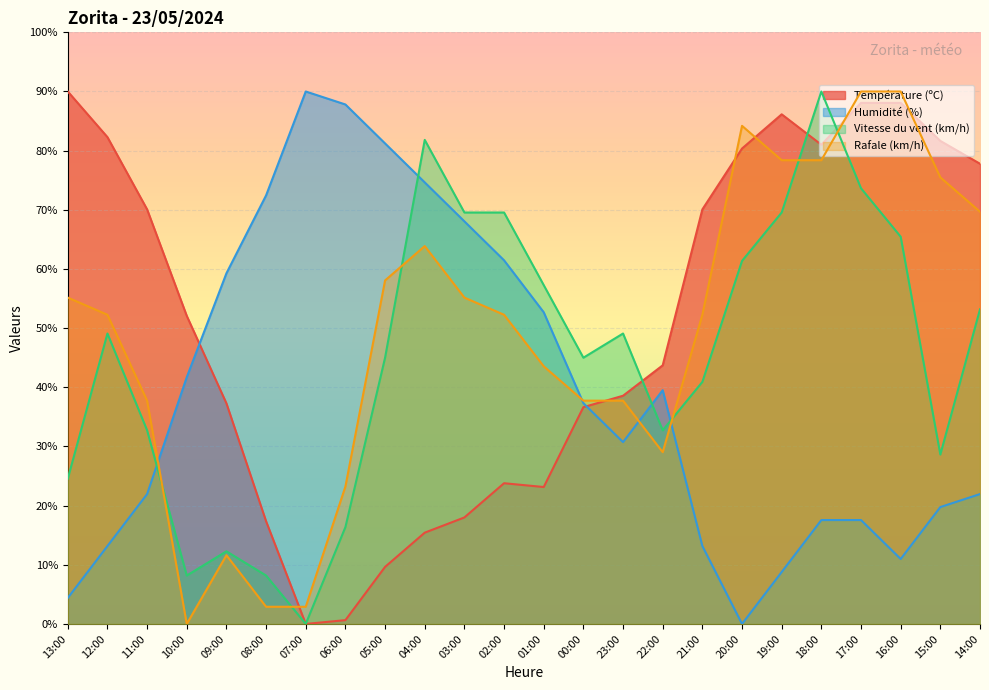

Which series ends up on top after the final intersection of Humidité (%) and Température (ºC)?

Température (ºC)